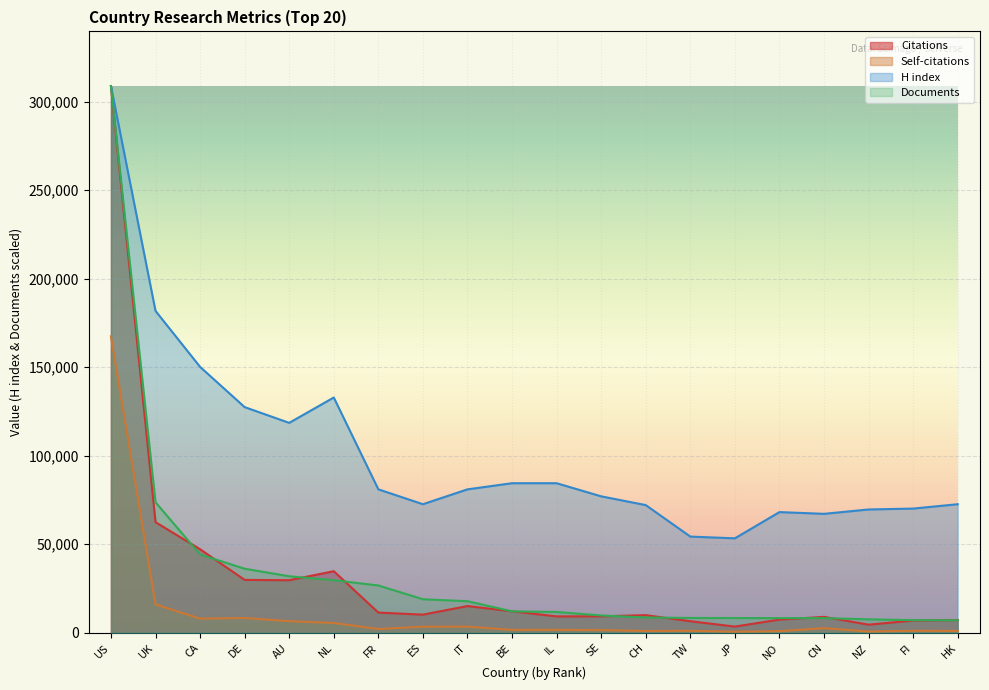

The H index series shows 37078.1 at TW. True or false?

False